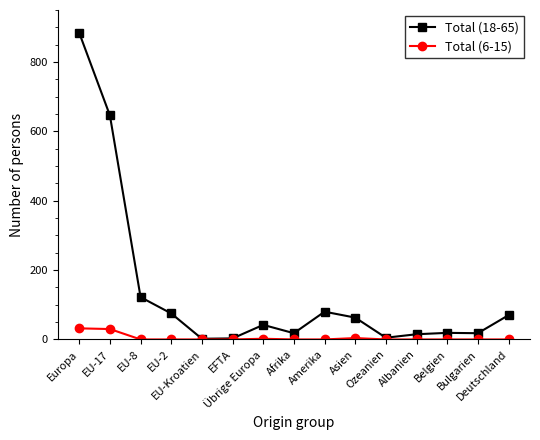

The value of Total (18-65) at EU-2 is 29. True or false?

False